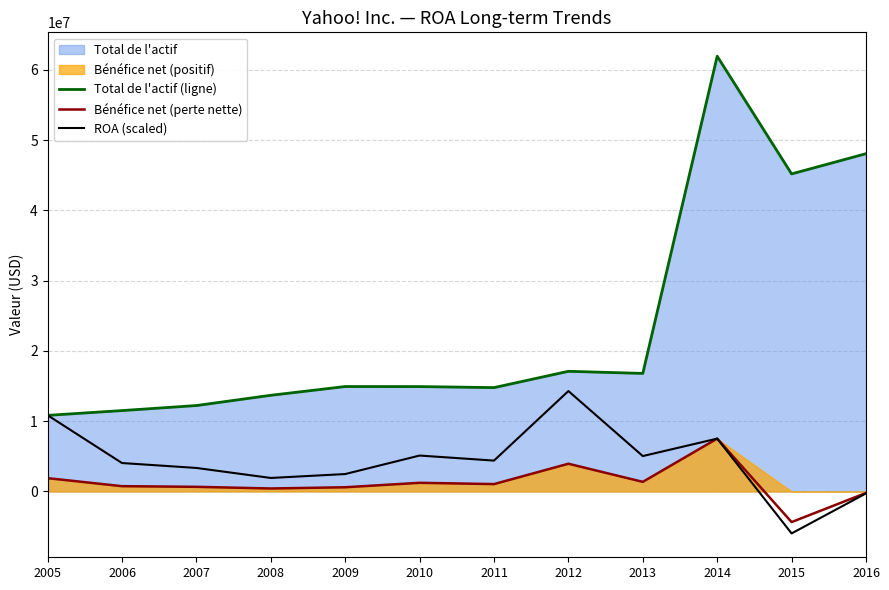

After their last crossing, which series has the higher values: ROA (scaled) or Total de l'actif (ligne)?

Total de l'actif (ligne)